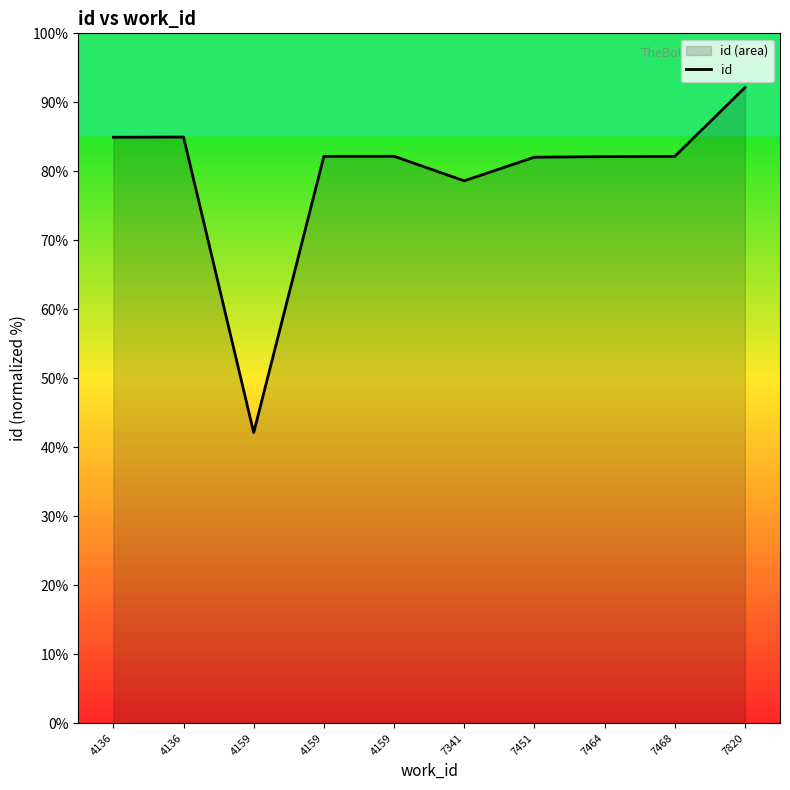

True or false: there are more than 1 points higher than both neighbors.

True